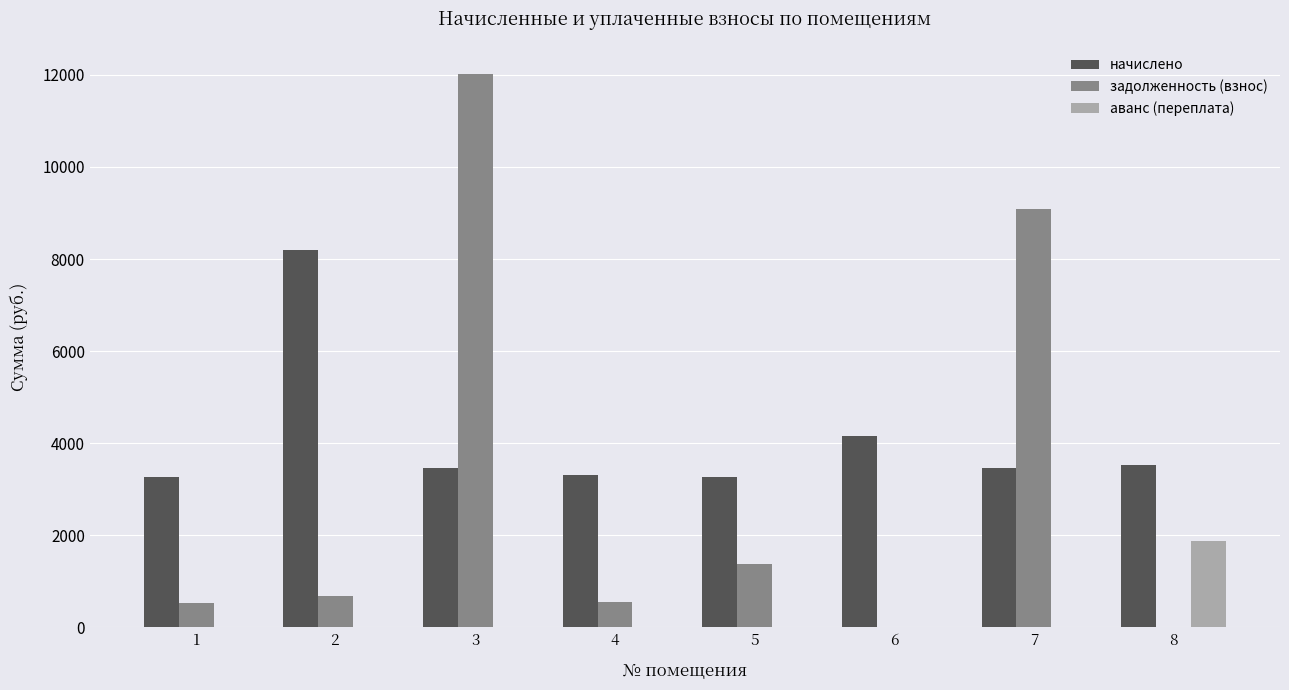

At which category is the sum across all series the highest?

3